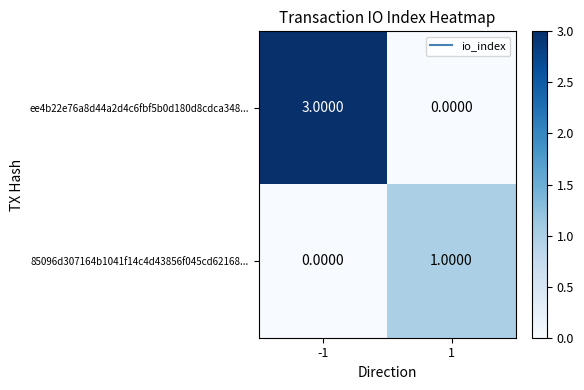

Which series has the largest total across all categories?

ee4b22e76a8d44a2d4c6fbf5b0d180d8cdca348...